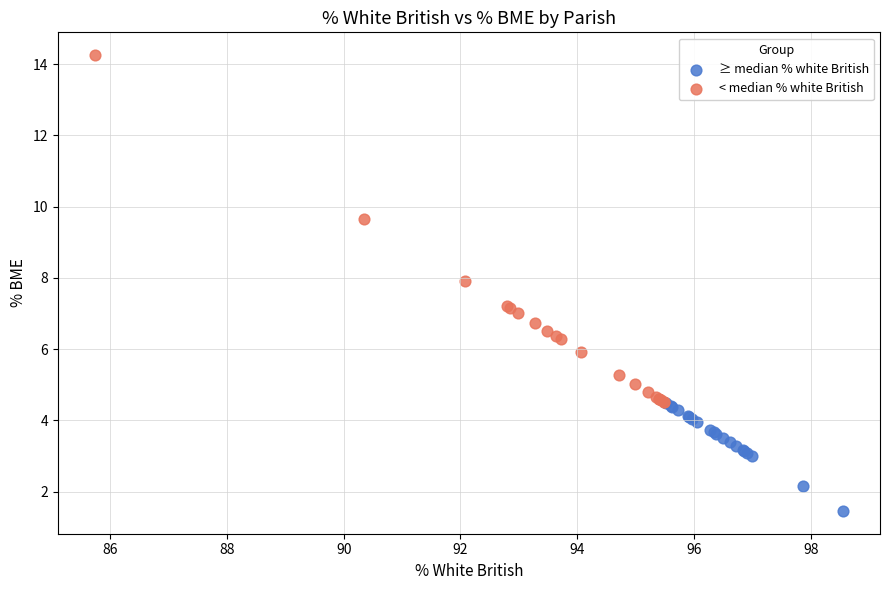

What are all the series names shown in the legend?

≥ median % white British, < median % white British